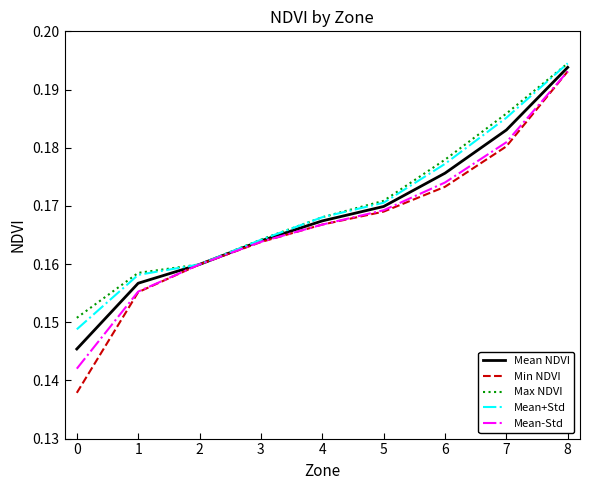

The value of Mean-Std at 6 is 0.1. True or false?

False